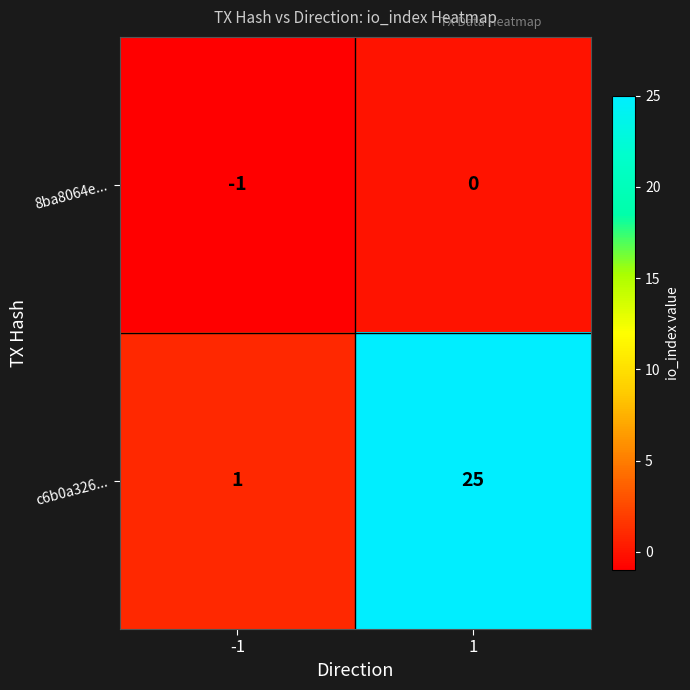

How many series are shown in this chart?

2